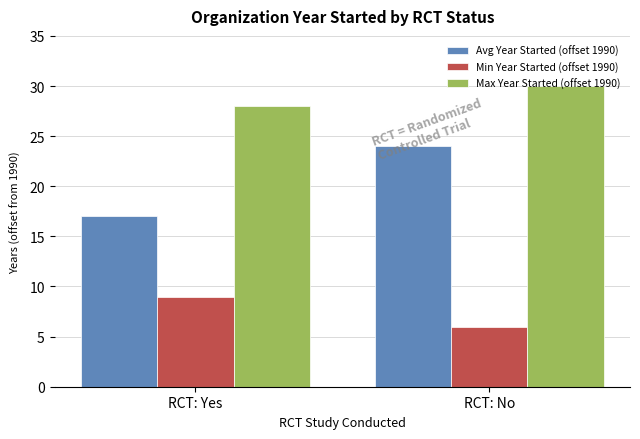

Which category has the highest value in the Avg Year Started (offset 1990) series?

RCT: No